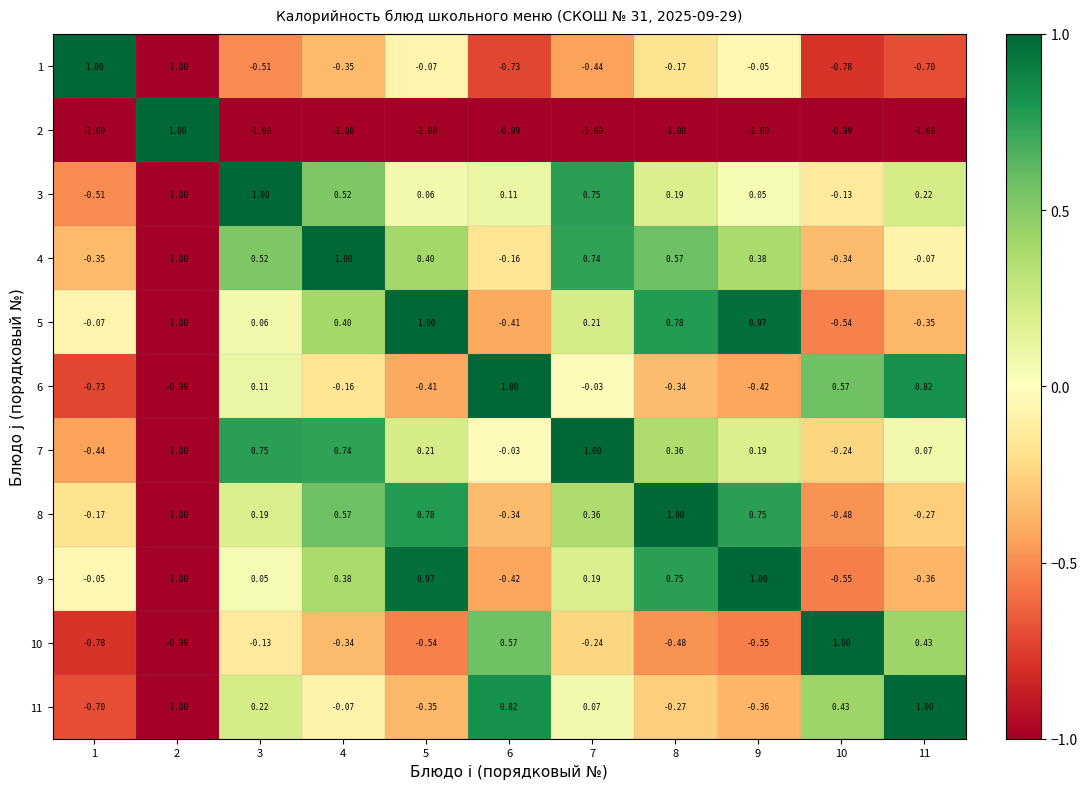

Rank the series at 6 from lowest to highest value.

2, 1, 9, 5, 8, 4, 7, 3, 10, 11, 6